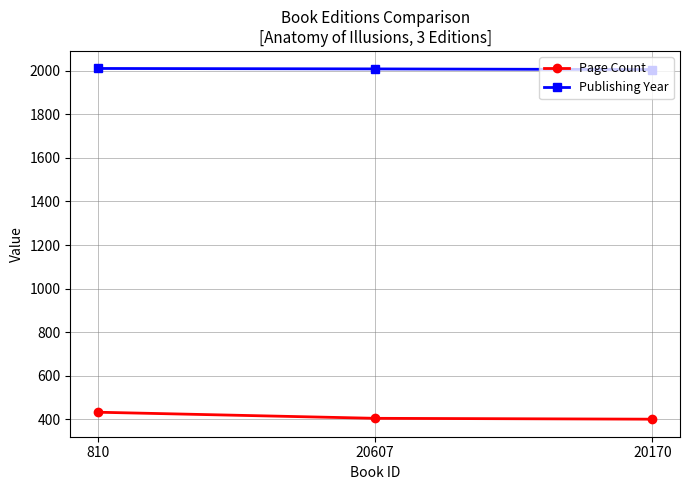

What is the difference between the highest and lowest values at 20607?

1605